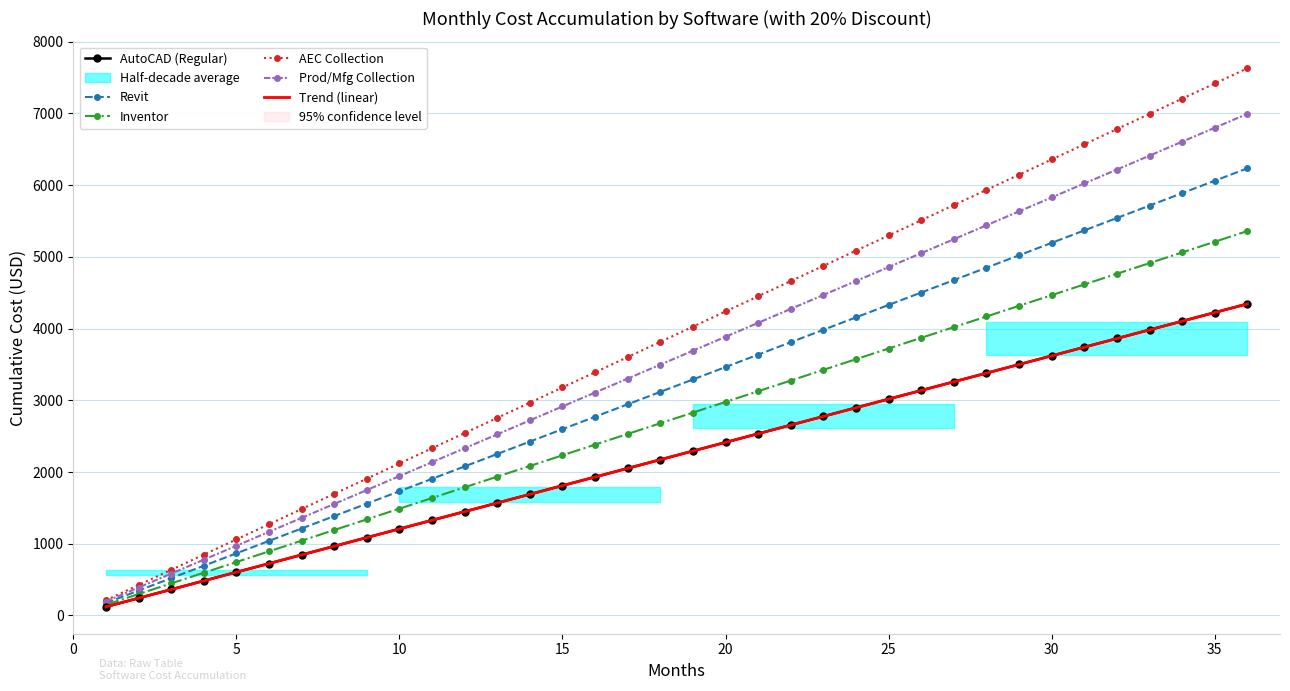

Reading left to right, extract all data points from this chart.

AutoCAD (Regular): 120.7	241.4	362.1	482.8	603.5	724.2	844.9	965.6	1086.2	1206.9	1327.6	1448.3	1569.0	1689.7	1810.4	1931.1	2051.8	2172.5	2293.2	2413.9	2534.6	2655.3	2776.0	2896.7	3017.4	3138.1	3258.8	3379.4	3500.1	3620.8	3741.5	3862.2	3982.9	4103.6	4224.3	4345.0
Revit: 173.2	346.4	519.6	692.8	866.0	1039.2	1212.4	1385.6	1558.8	1731.9	1905.1	2078.3	2251.5	2424.7	2597.9	2771.1	2944.3	3117.5	3290.7	3463.9	3637.1	3810.3	3983.5	4156.7	4329.9	4503.1	4676.2	4849.4	5022.6	5195.8	5369.0	5542.2	5715.4	5888.6	6061.8	6235.0
Inventor: 148.9	297.8	446.7	595.6	744.4	893.3	1042.2	1191.1	1340.0	1488.9	1637.8	1786.7	1935.6	2084.4	2233.3	2382.2	2531.1	2680.0	2828.9	2977.8	3126.7	3275.6	3424.4	3573.3	3722.2	3871.1	4020.0	4168.9	4317.8	4466.7	4615.6	4764.4	4913.3	5062.2	5211.1	5360.0
AEC Collection: 211.9	423.9	635.8	847.8	1059.7	1271.7	1483.6	1695.6	1907.5	2119.4	2331.4	2543.3	2755.3	2967.2	3179.2	3391.1	3603.1	3815.0	4026.9	4238.9	4450.8	4662.8	4874.7	5086.7	5298.6	5510.6	5722.5	5934.4	6146.4	6358.3	6570.3	6782.2	6994.2	7206.1	7418.1	7630.0
Prod/Mfg Collection: 194.3	388.6	582.9	777.2	971.5	1165.8	1360.1	1554.4	1748.8	1943.1	2137.4	2331.7	2526.0	2720.3	2914.6	3108.9	3303.2	3497.5	3691.8	3886.1	4080.4	4274.7	4469.0	4663.3	4857.6	5051.9	5246.2	5440.6	5634.9	5829.2	6023.5	6217.8	6412.1	6606.4	6800.7	6995.0
Trend (linear): 120.7	241.4	362.1	482.8	603.5	724.2	844.9	965.6	1086.2	1206.9	1327.6	1448.3	1569.0	1689.7	1810.4	1931.1	2051.8	2172.5	2293.2	2413.9	2534.6	2655.3	2776.0	2896.7	3017.4	3138.1	3258.8	3379.4	3500.1	3620.8	3741.5	3862.2	3982.9	4103.6	4224.3	4345.0